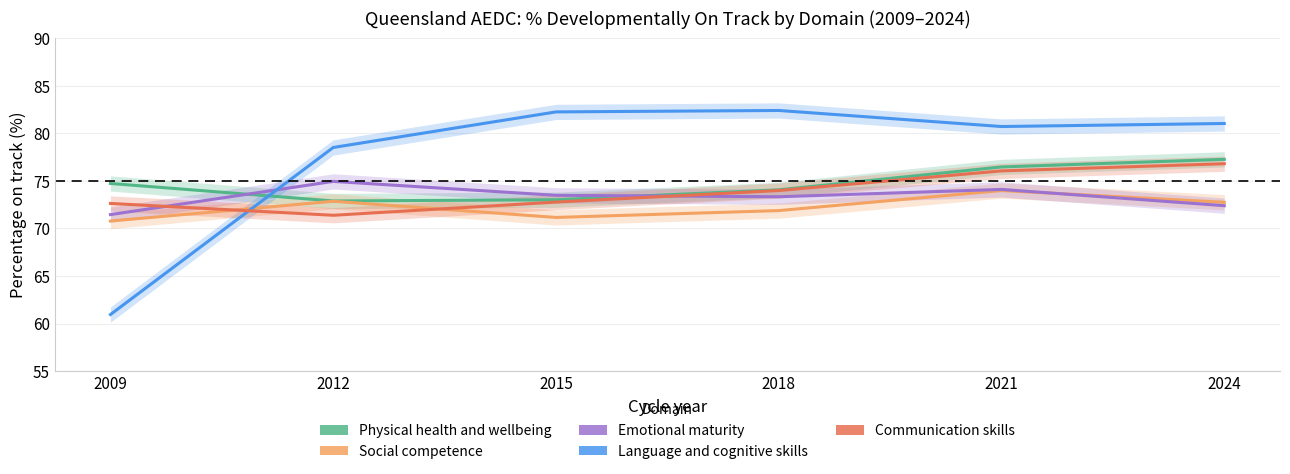

List the labels in order of Social competence value, smallest first.

2009, 2015, 2018, 2024, 2012, 2021